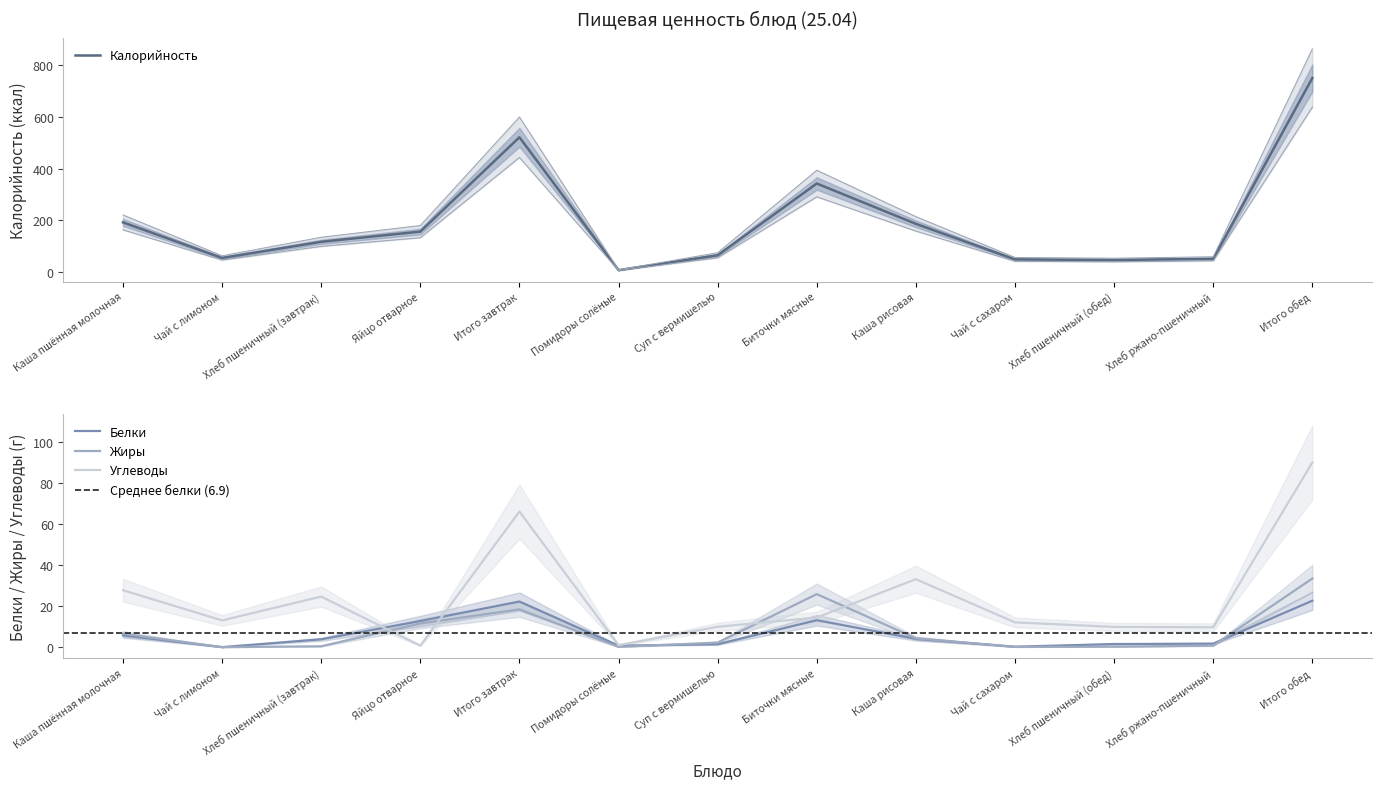

Rank the series by their maximum value, from highest to lowest.

Калорийность, Углеводы, Жиры, Белки